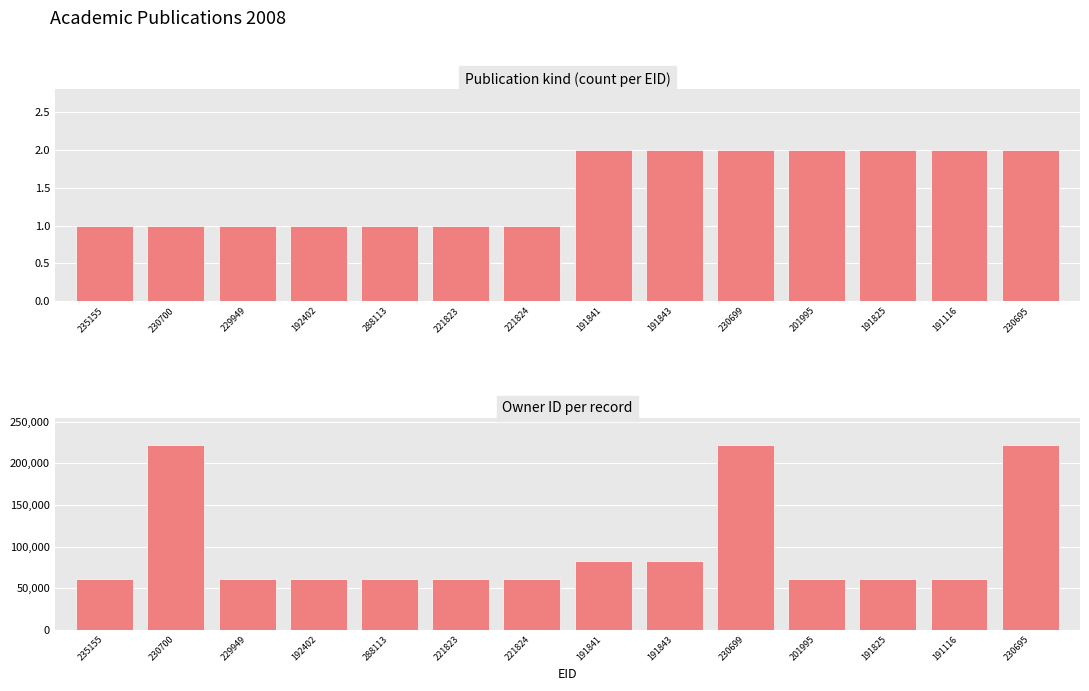

What is the label of the 11th bar from the right?

192402